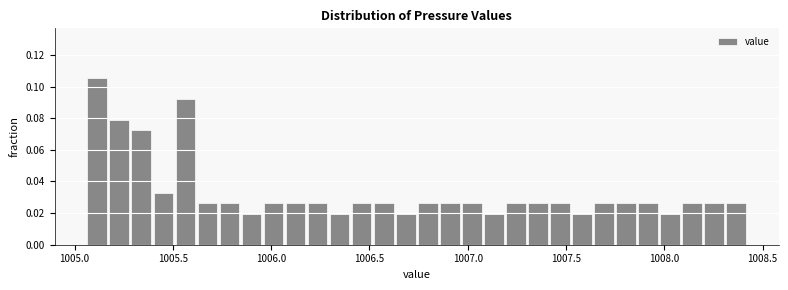

Around what value on the x-axis is the tallest bar? Give the approximate position of its centre, as read against the axis.

1005.10